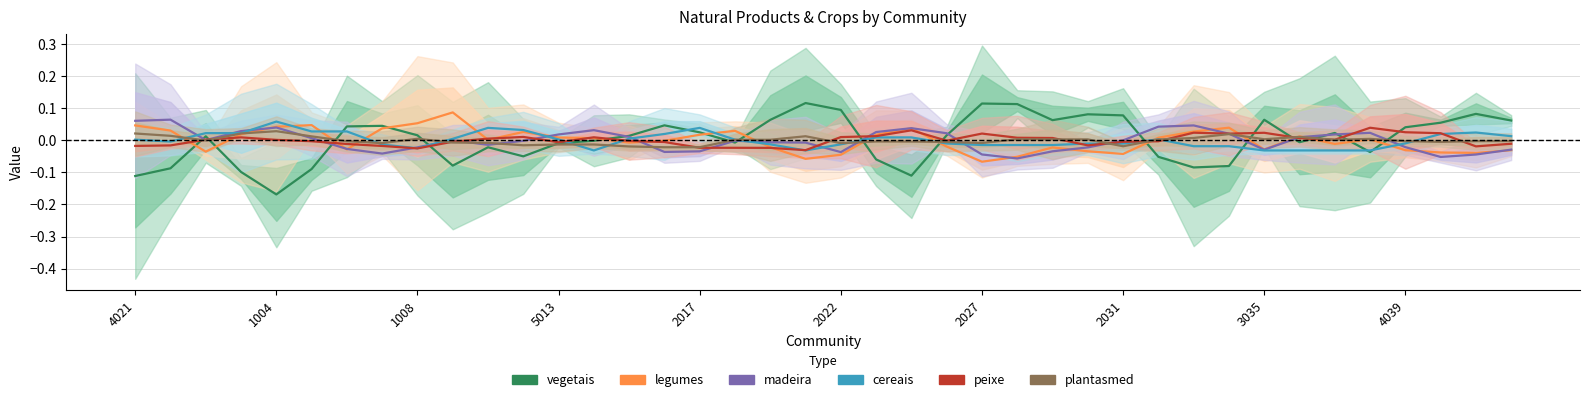

How many negative values does the plantasmed series have?

21